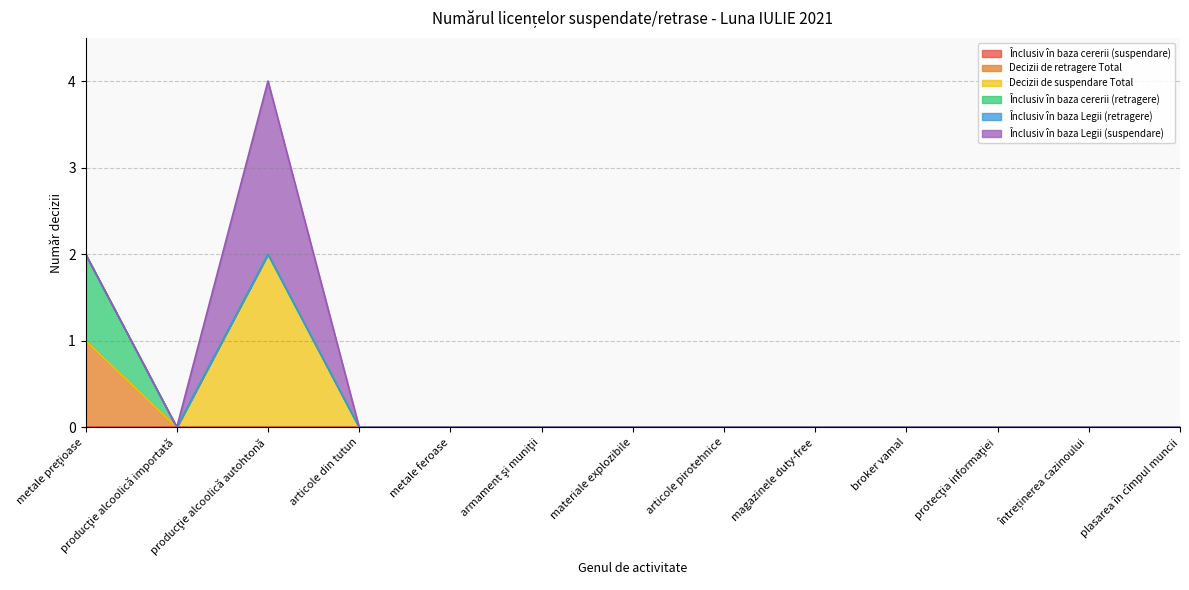

How many lines are shown in the chart?

6